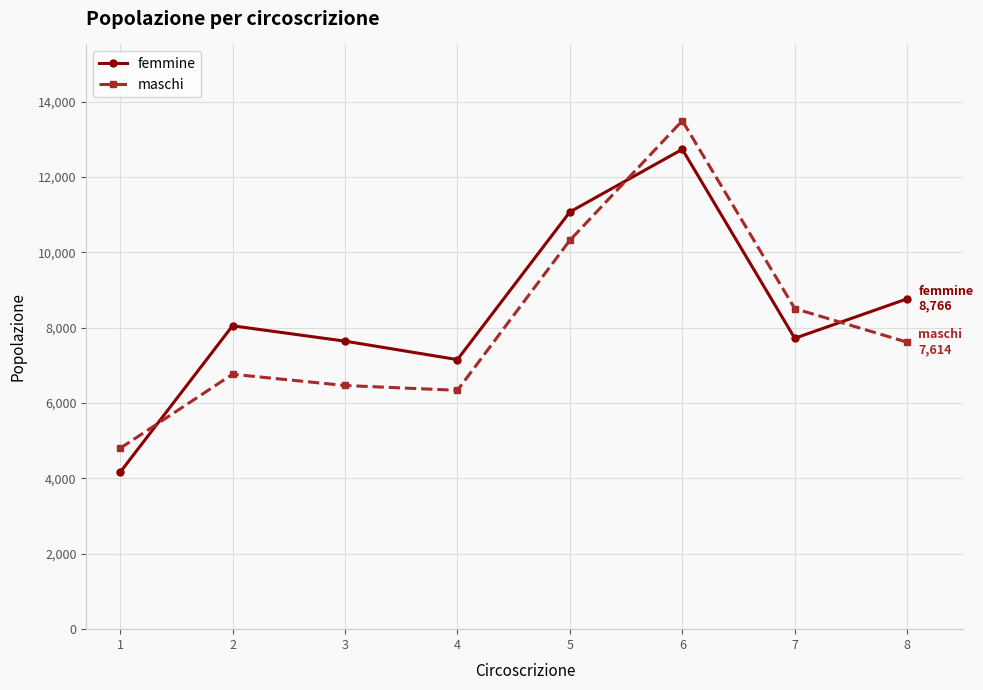

How many interior local valleys does the maschi series have?

1